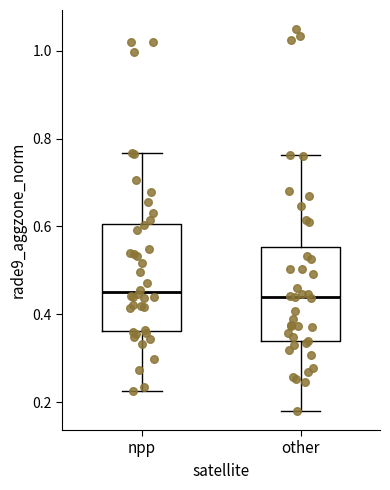

Reading left to right, read every box against the y-axis: the position of its median line, the range the box covers, and the ends of its whiskers. The values are not printed on the chart, so give them approximately, as read against the axis.

npp: median 0.46, box 0.36 to 0.60, whiskers 0.22 to 0.76
other: median 0.44, box 0.34 to 0.56, whiskers 0.18 to 0.76